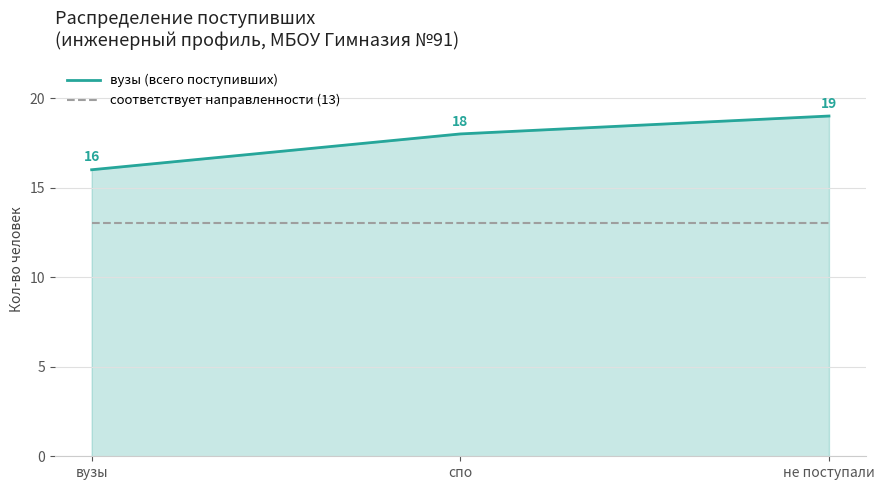

What is the sum of the соответствует направленности (13) values at спо and не поступали?

26